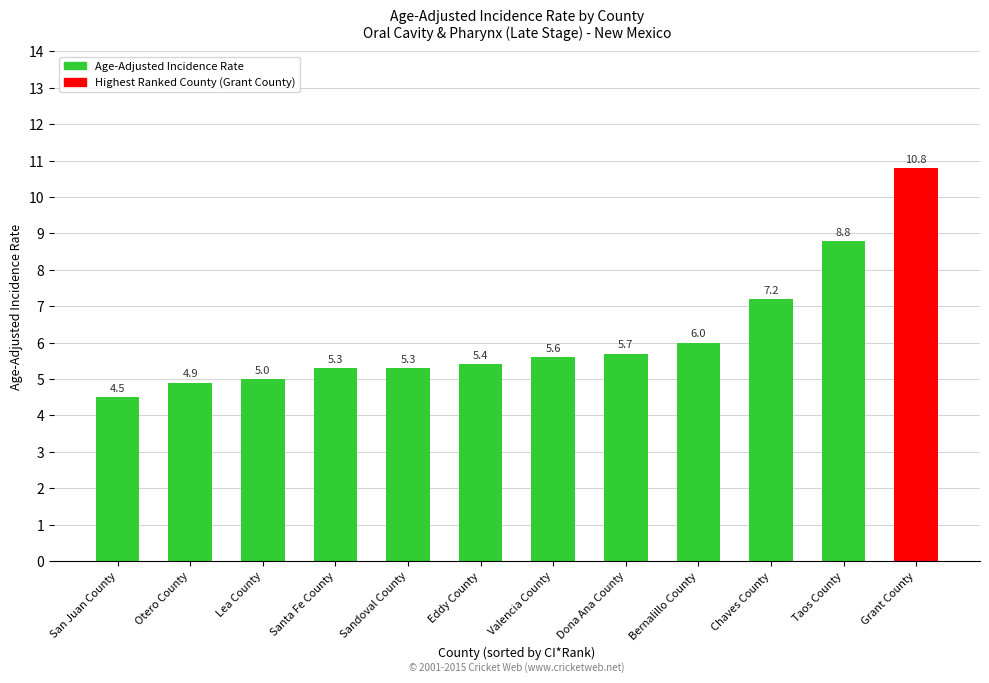

What is the label of the 9th bar from the right?

Santa Fe County